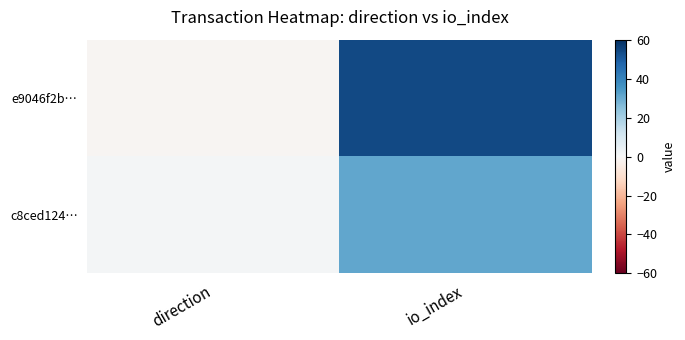

Reading right to left, transcribe all the data shown in this chart.

e9046f2b…: io_index=54	direction=-1
c8ced124…: io_index=31	direction=1